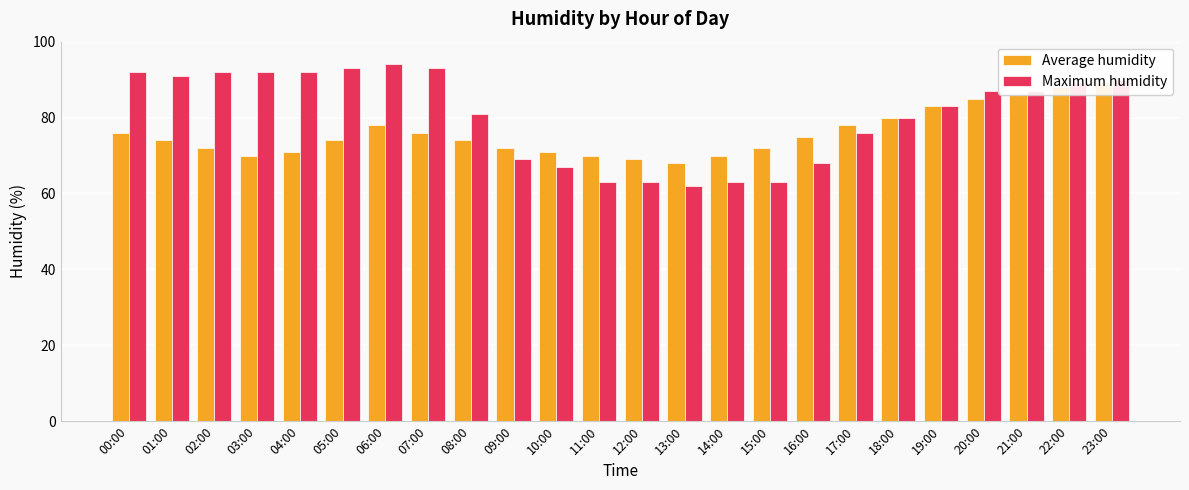

Reading left to right, what are all the values shown in this chart?

Average humidity: 00:00=76	01:00=74	02:00=72	03:00=70	04:00=71	05:00=74	06:00=78	07:00=76	08:00=74	09:00=72	10:00=71	11:00=70	12:00=69	13:00=68	14:00=70	15:00=72	16:00=75	17:00=78	18:00=80	19:00=83	20:00=85	21:00=86	22:00=88	23:00=89
Maximum humidity: 00:00=92	01:00=91	02:00=92	03:00=92	04:00=92	05:00=93	06:00=94	07:00=93	08:00=81	09:00=69	10:00=67	11:00=63	12:00=63	13:00=62	14:00=63	15:00=63	16:00=68	17:00=76	18:00=80	19:00=83	20:00=87	21:00=87	22:00=89	23:00=90